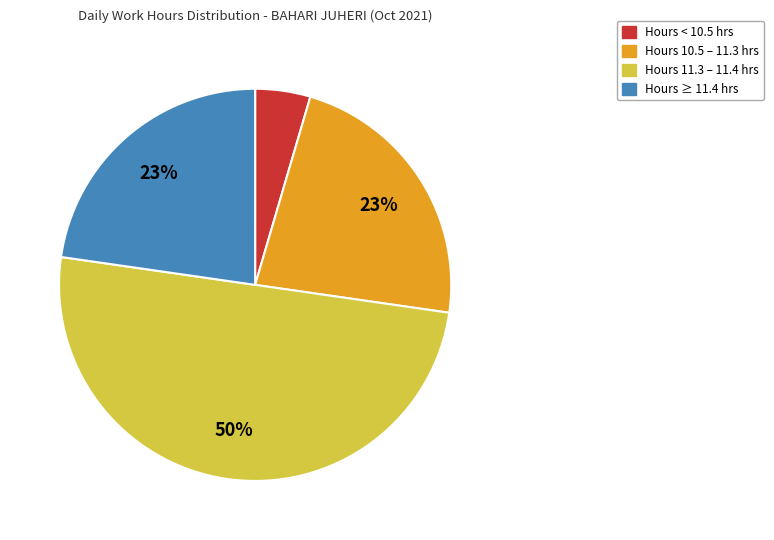

To the nearest percent, what is the average slice percentage?

25%